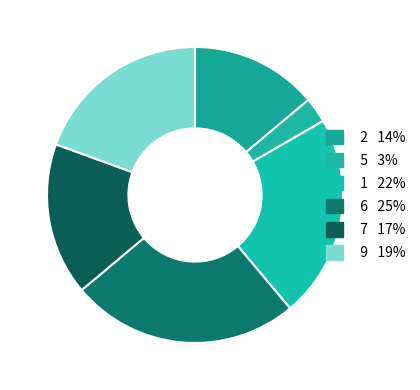

How many slices are in this pie chart?

6